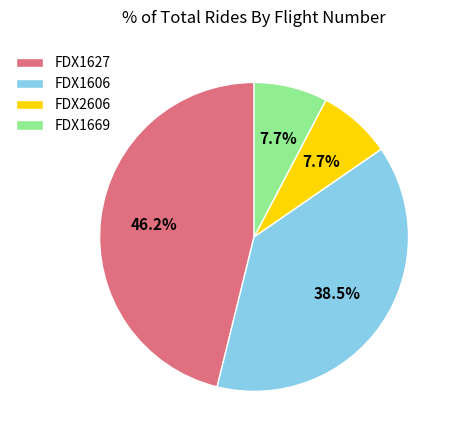

To the nearest percent, what portion does FDX2606 represent?

8%